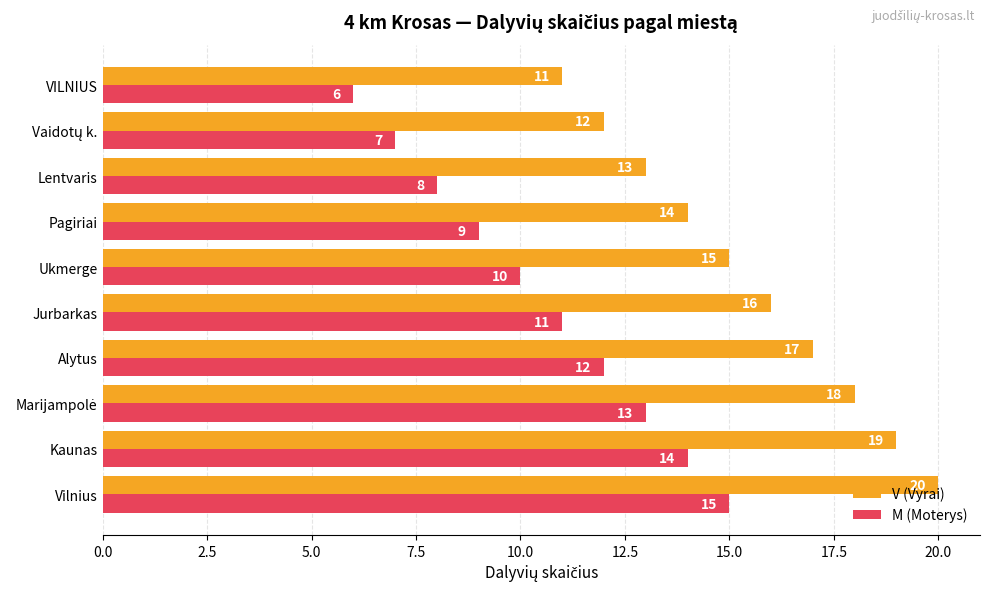

What is the sum of all V (Vyrai) values?

155